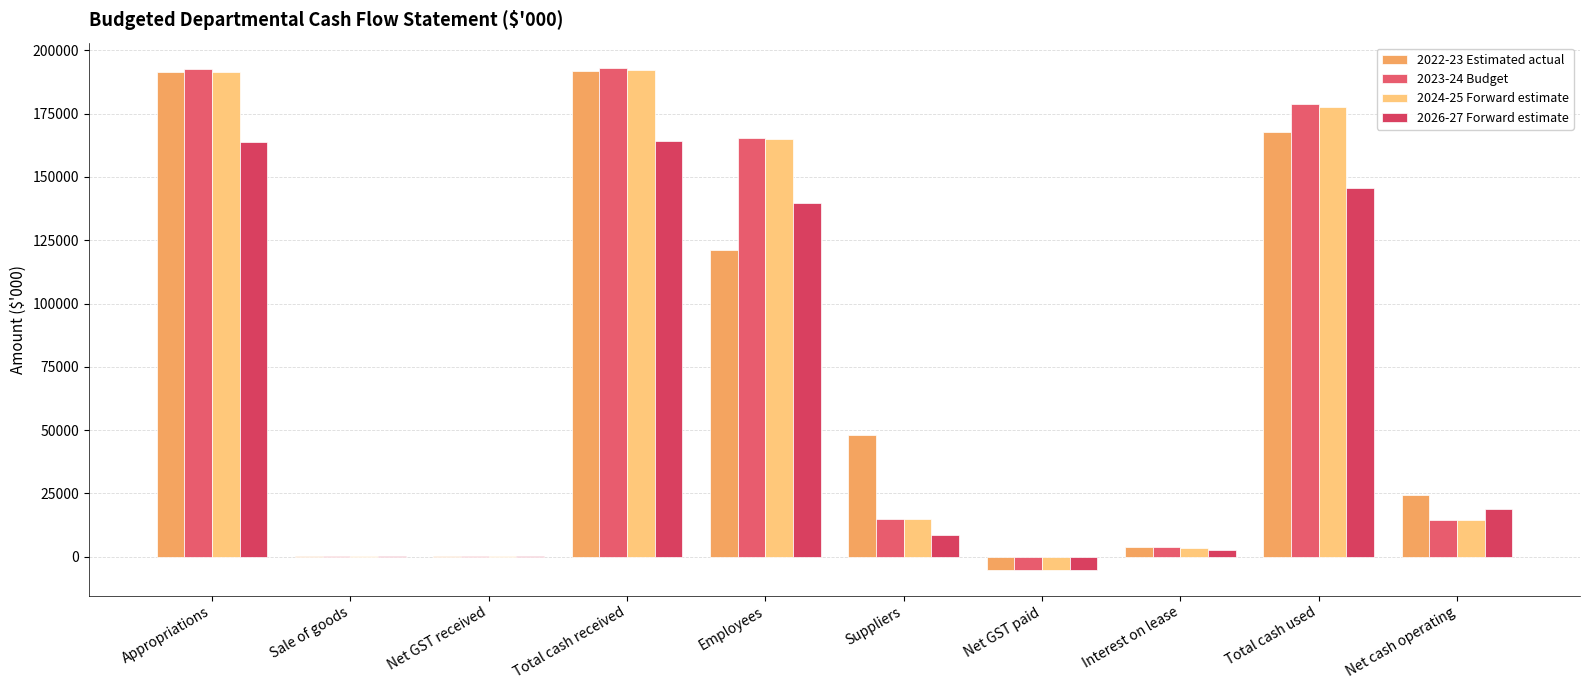

At Net GST received, list the series in order from smallest to largest.

2022-23 Estimated actual, 2023-24 Budget, 2024-25 Forward estimate, 2026-27 Forward estimate